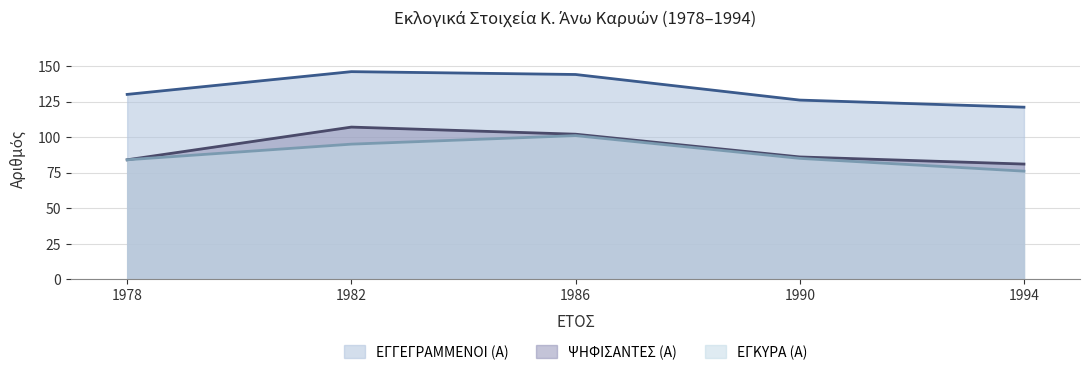

True or false: ΕΓΚΥΡΑ (Α) and ΕΓΓΕΓΡΑΜΜΕΝΟΙ (Α) cross at least once.

False